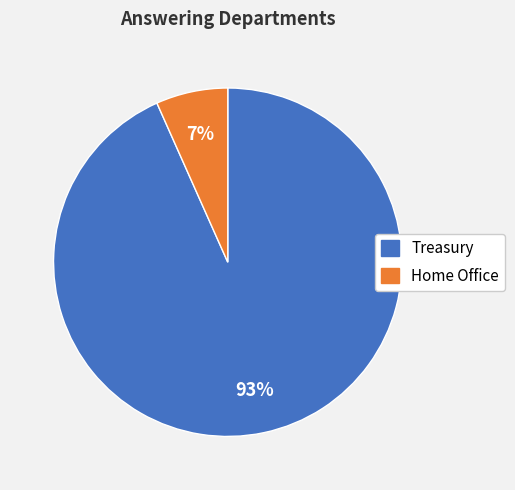

Rank the categories by value from lowest to highest.

Home Office, Treasury